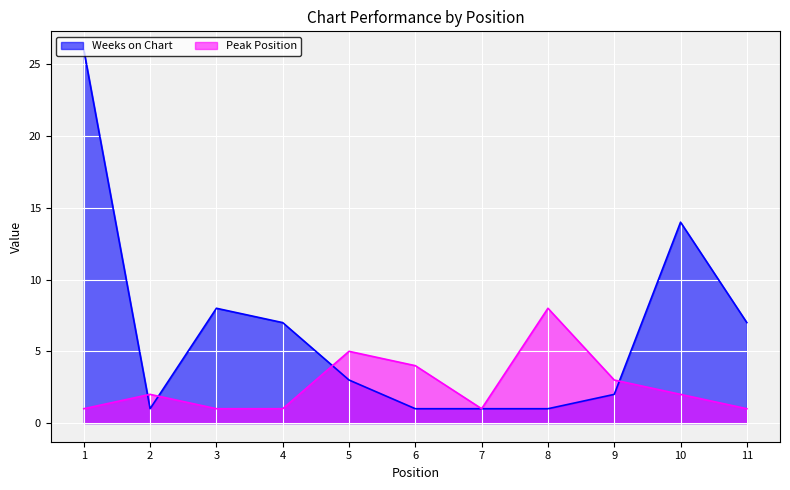

At which label does Peak Position reach its peak?

8